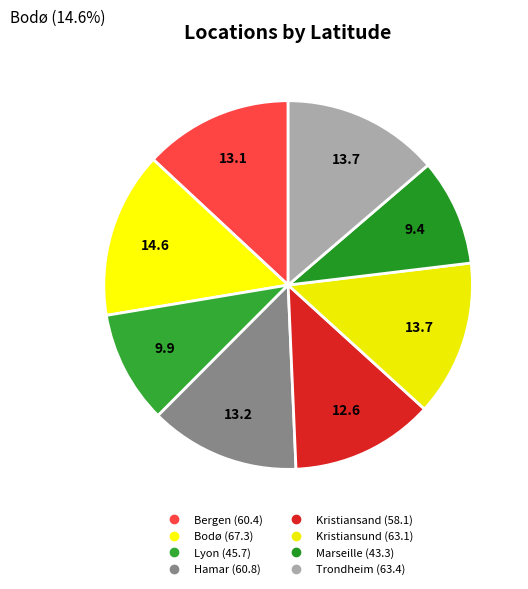

To the nearest percent, what percentage of the pie is Lyon?

10%